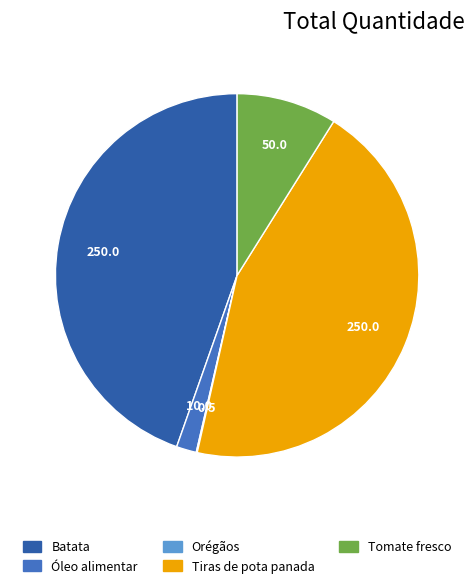

To the nearest percent, what is the average slice percentage?

20%